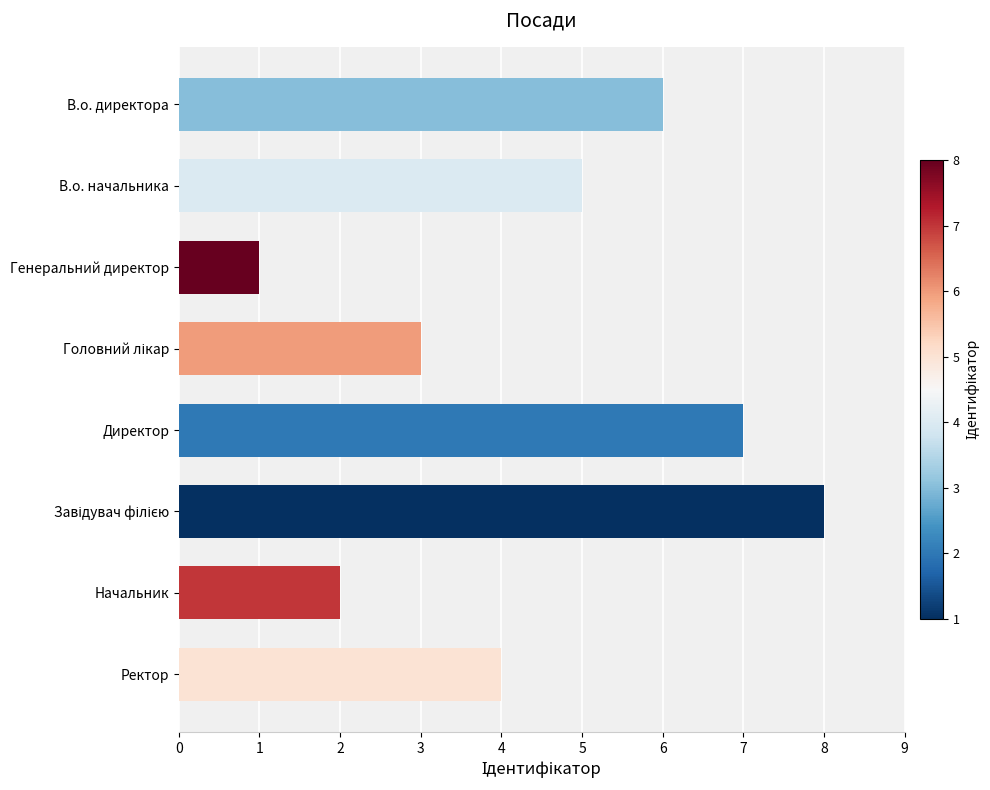

What value does the data have at В.о. директора?

6